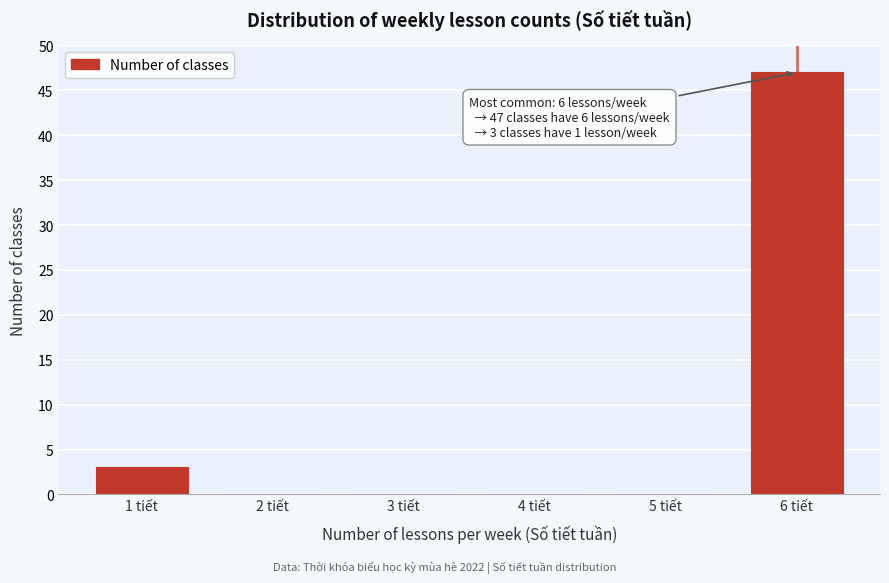

Reading right to left, what are all the values shown in this chart?

6 tiết=47	5 tiết=0	4 tiết=0	3 tiết=0	2 tiết=0	1 tiết=3